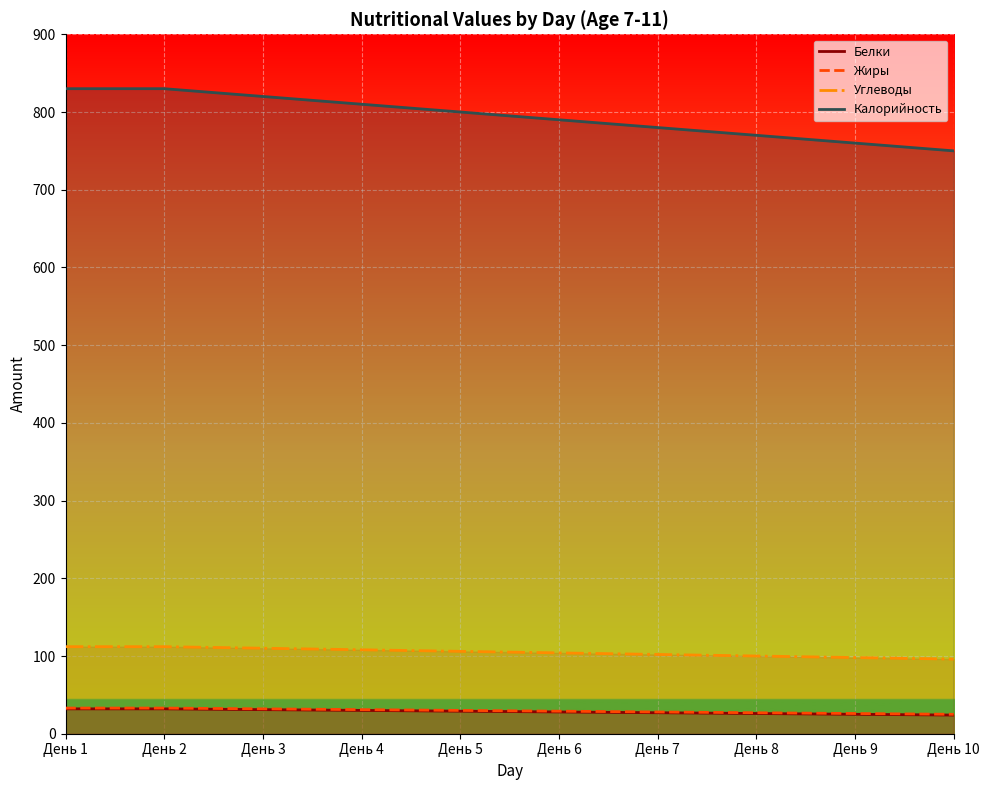

Where does the Углеводы series first go above 106?

День 1